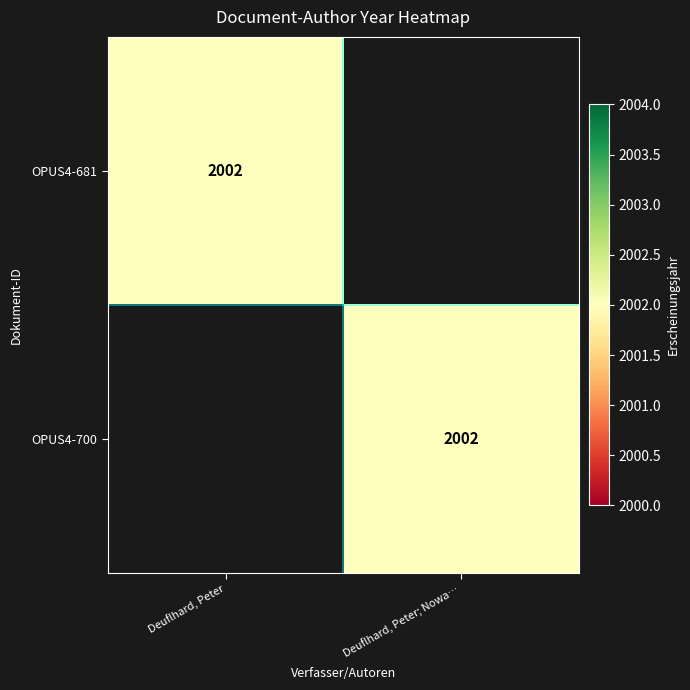

True or false: OPUS4-700 has a value of -1297.8 at Deuflhard, Peter.

False